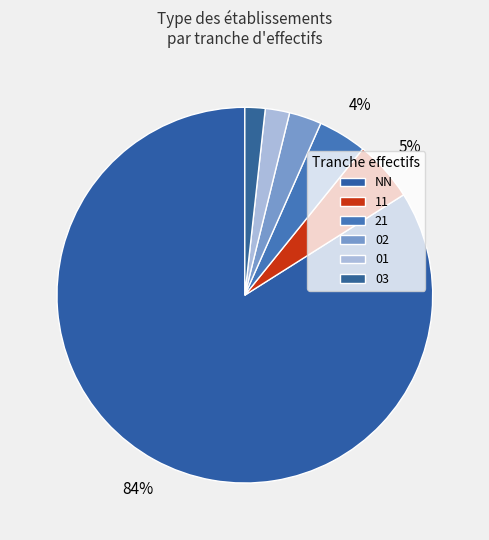

Which has a higher value, 21 or NN?

NN